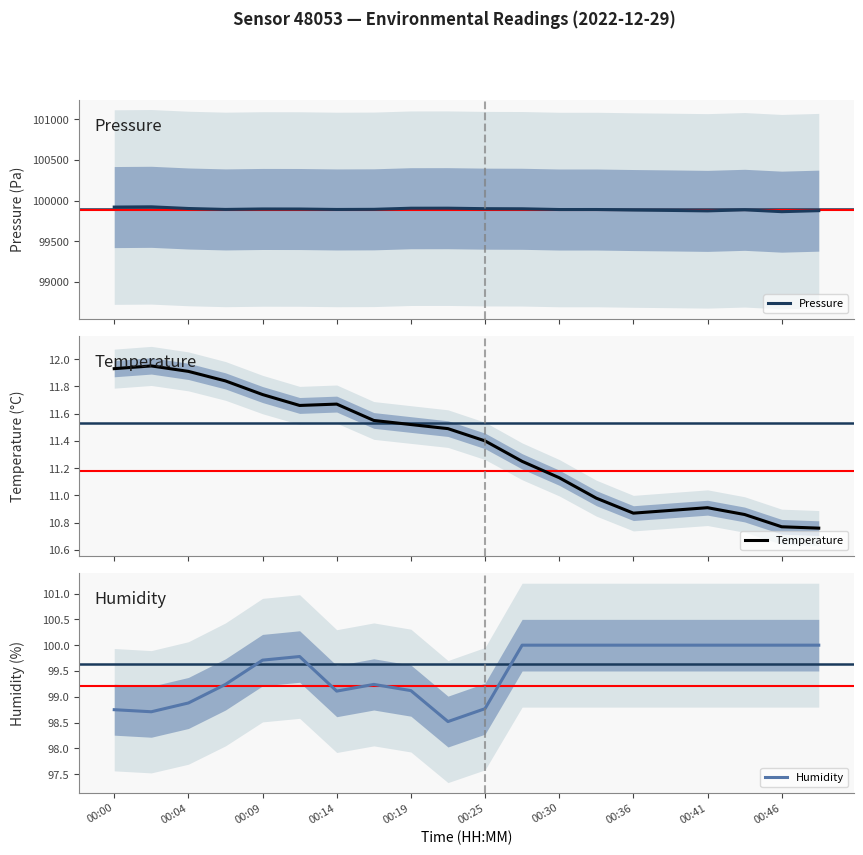

What is the minimum value for Pressure?

99863.4